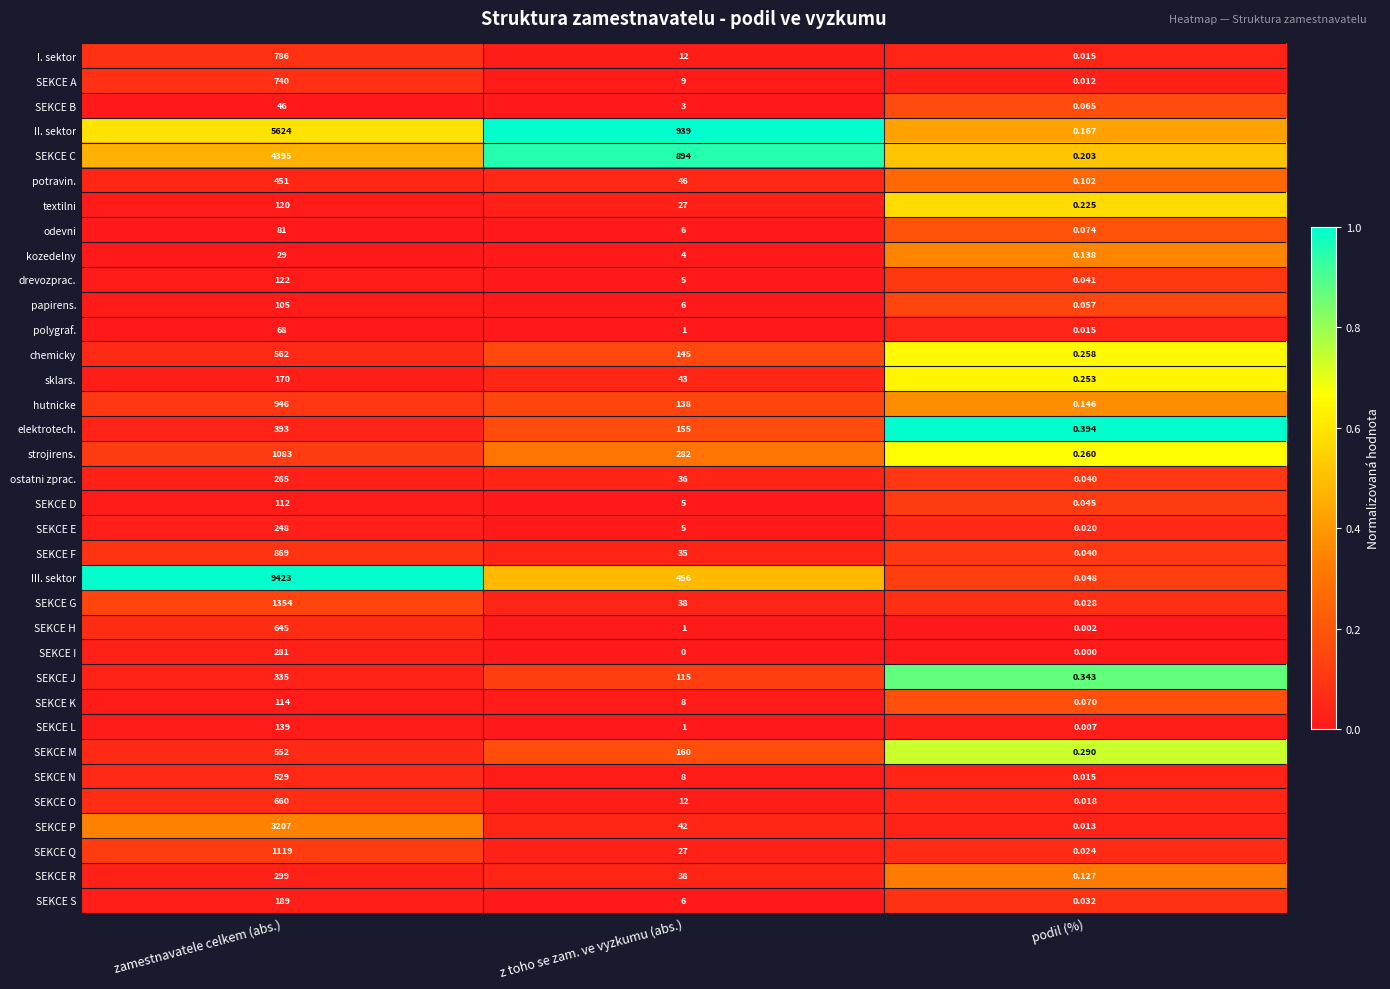

At which category is the sum across all series the highest?

zamestnavatele celkem (abs.)